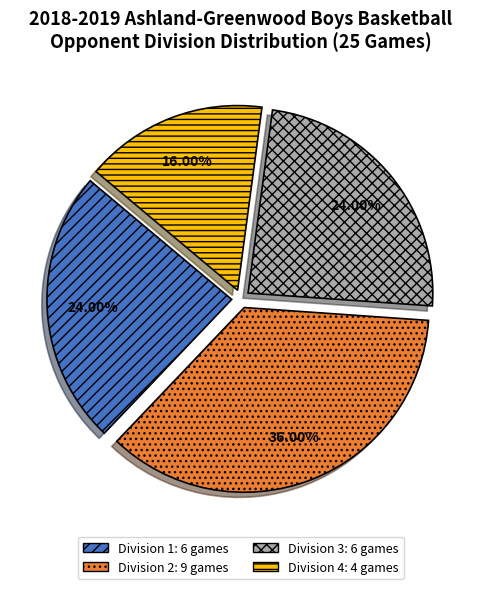

Is there a majority slice in this chart?

No